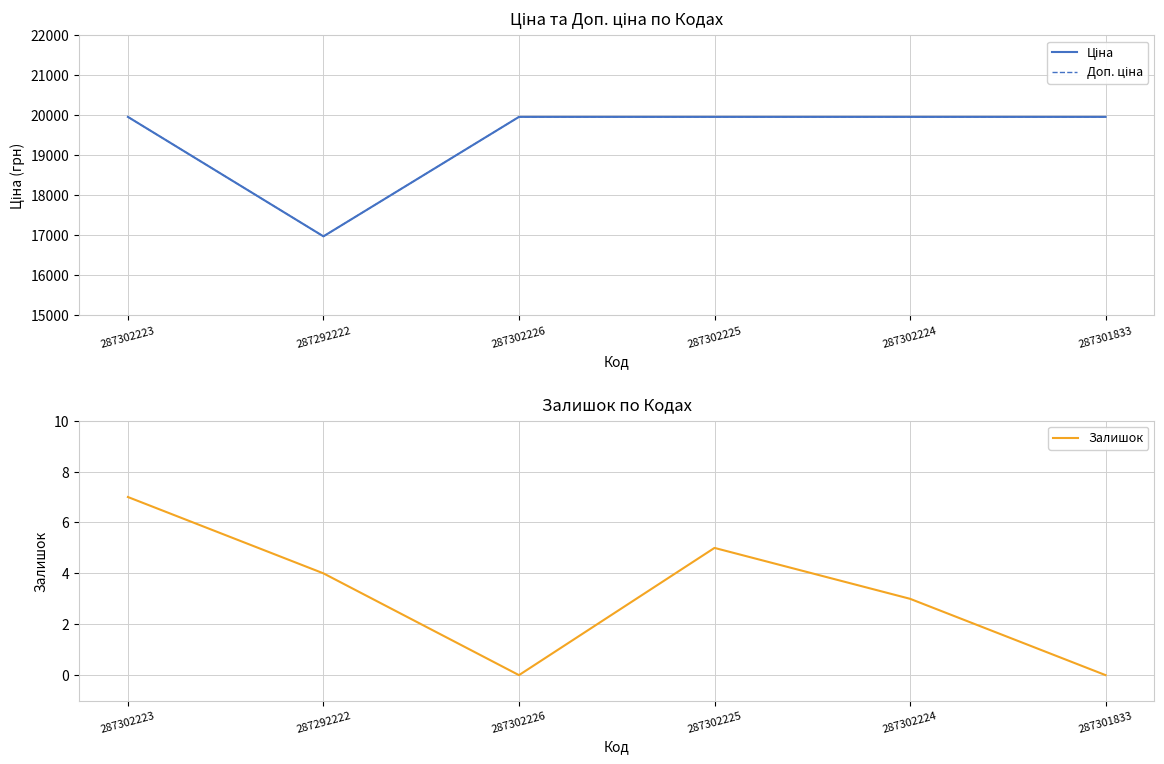

True or false: Залишок and Доп. ціна intersect in this chart.

False